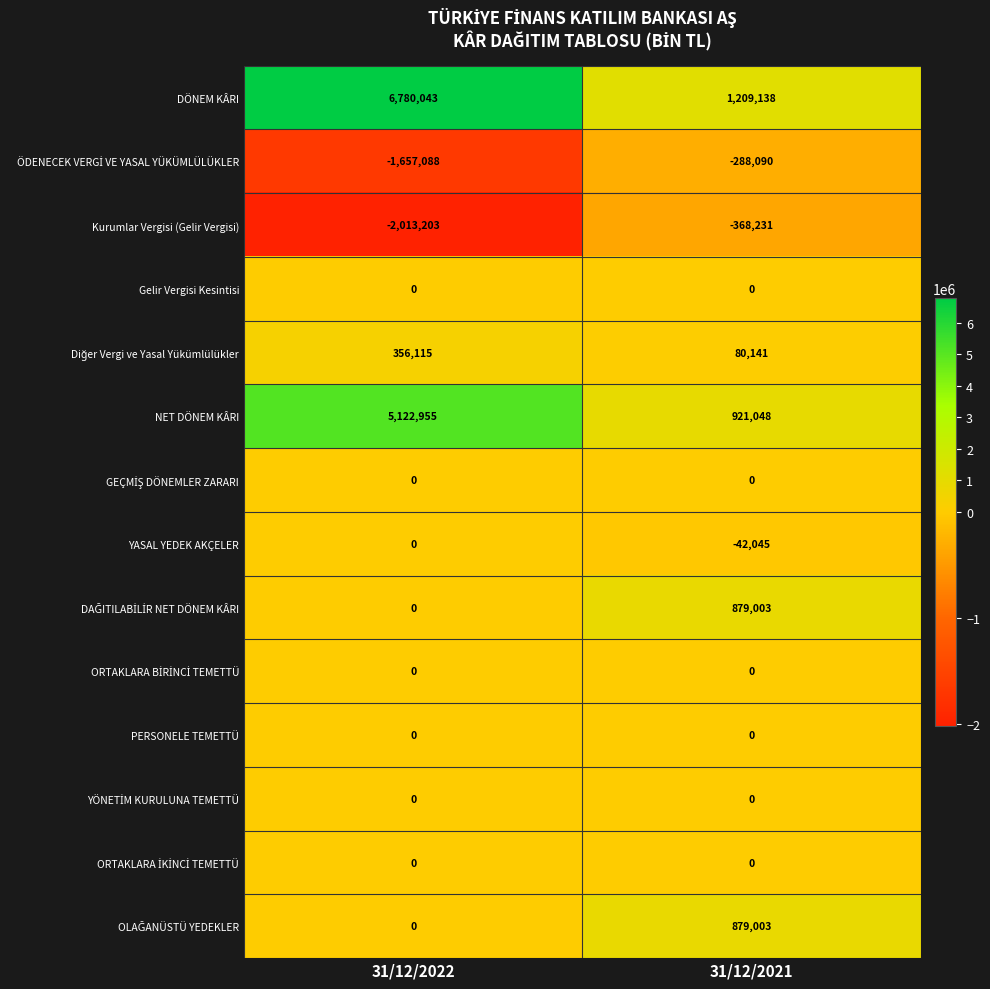

What is the total value across all series at 31/12/2022?

8588822